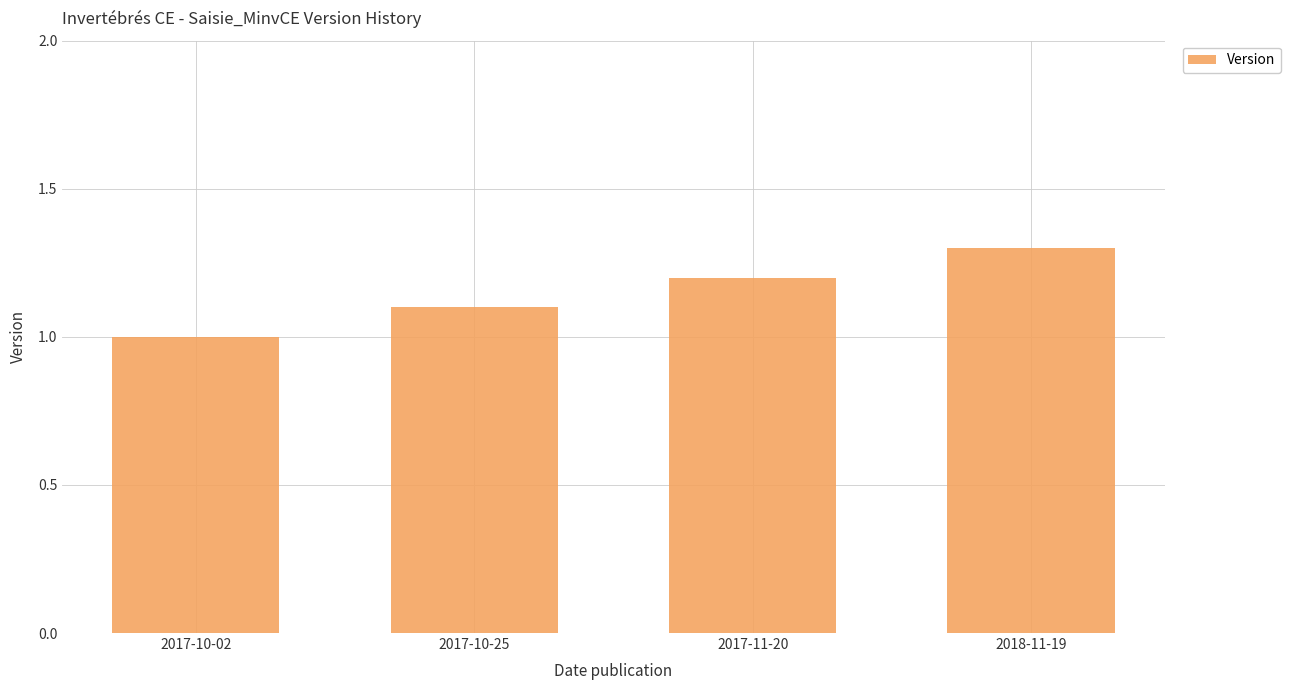

At which label is the value closest to 1?

2017-10-02